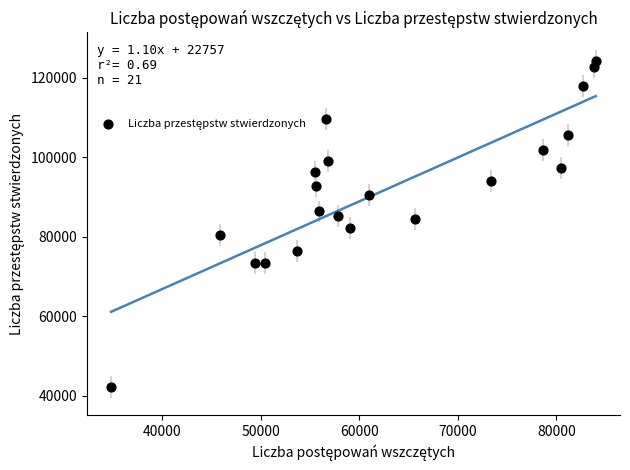

What is the range of X values (max minus min)?

49197